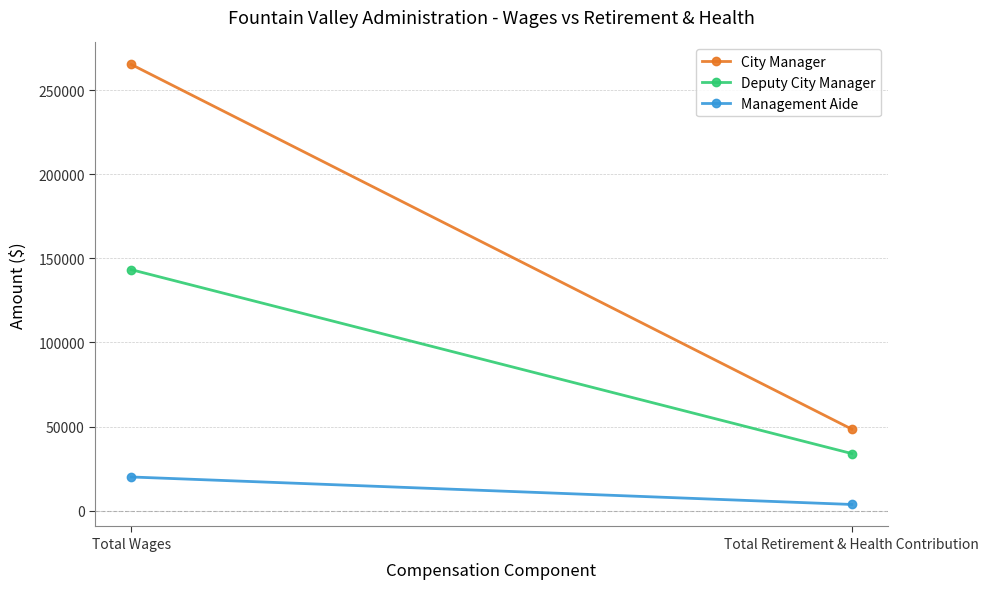

How many categories are shown in the chart?

2